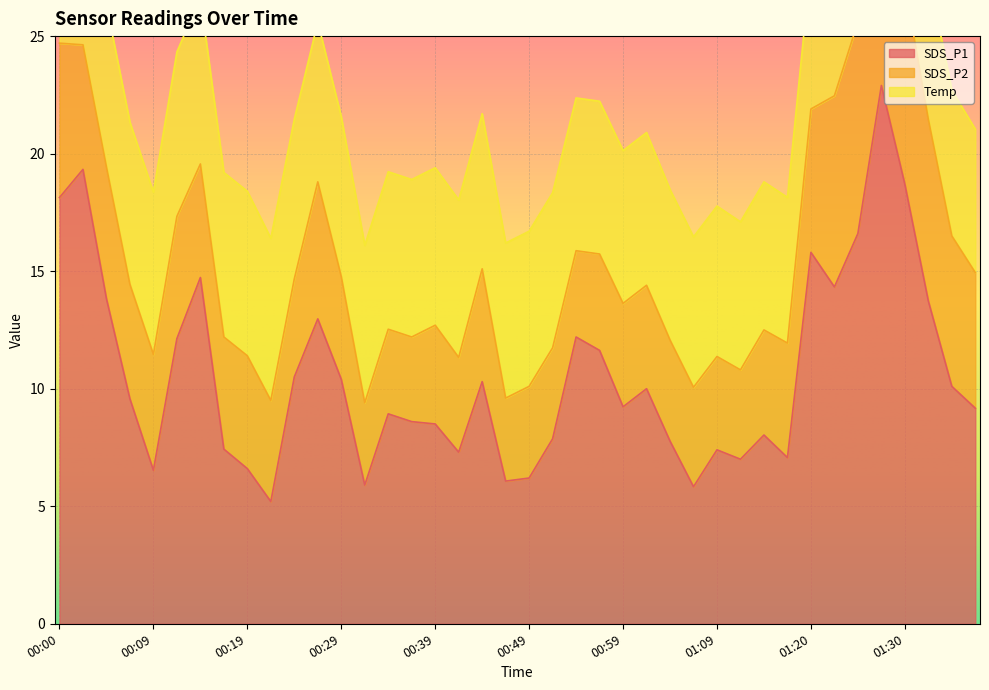

What is the label of the 39th point from the left?

01:35